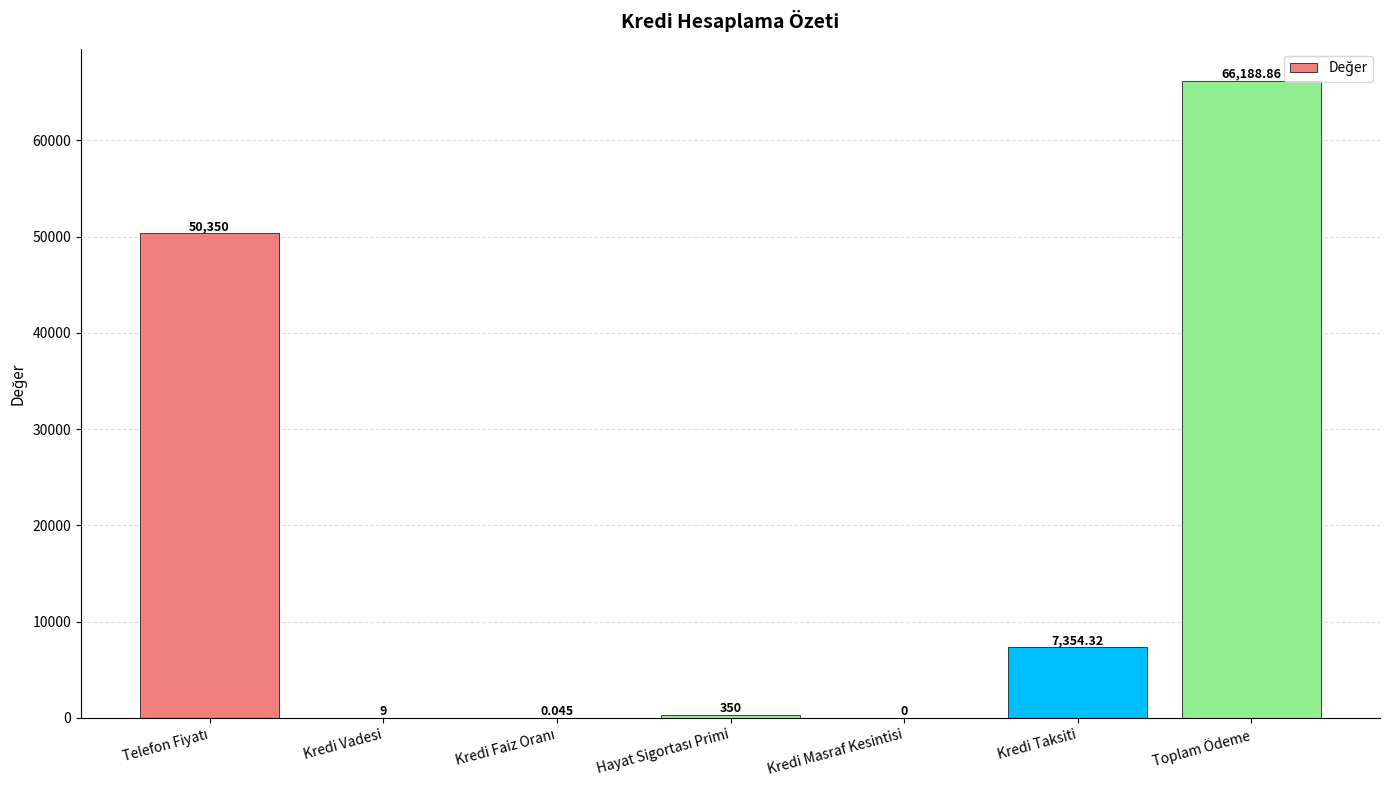

Which category has the highest value across all series?

Toplam Ödeme